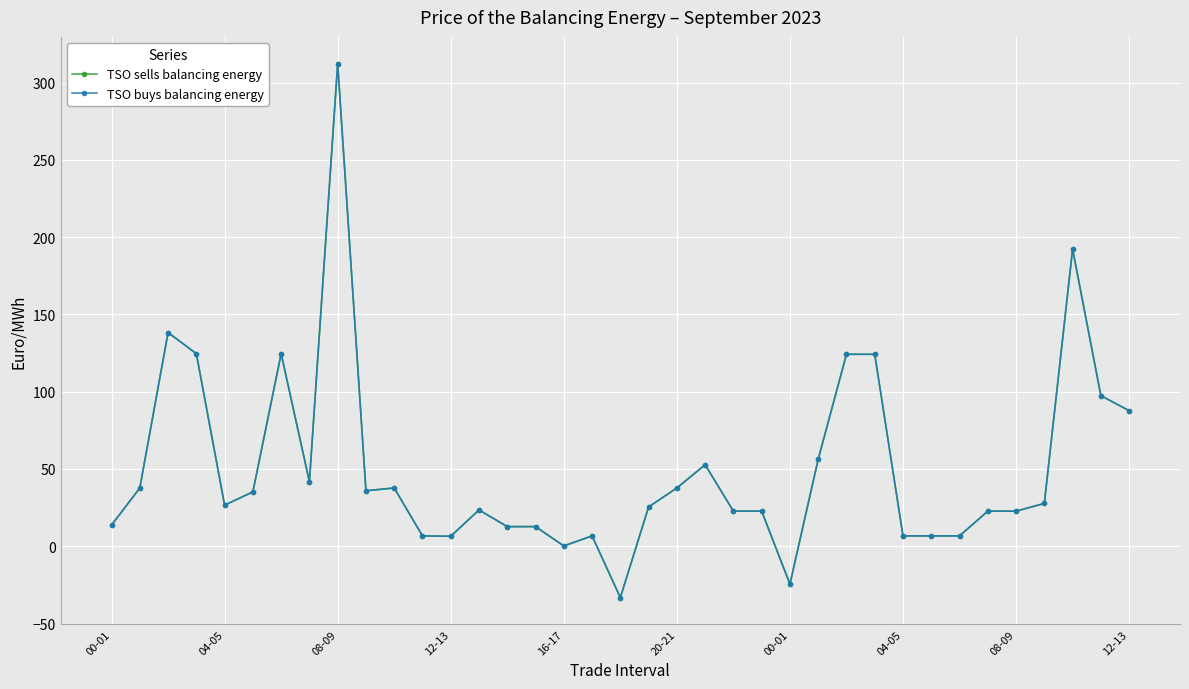

At which category is the sum across all series the highest?

08-09